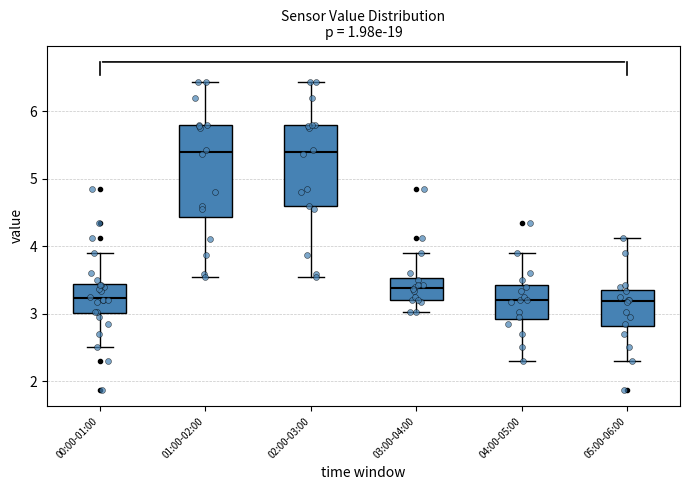

Comparing the boxes themselves (not the whiskers), which one is the tallest?

01:00-02:00